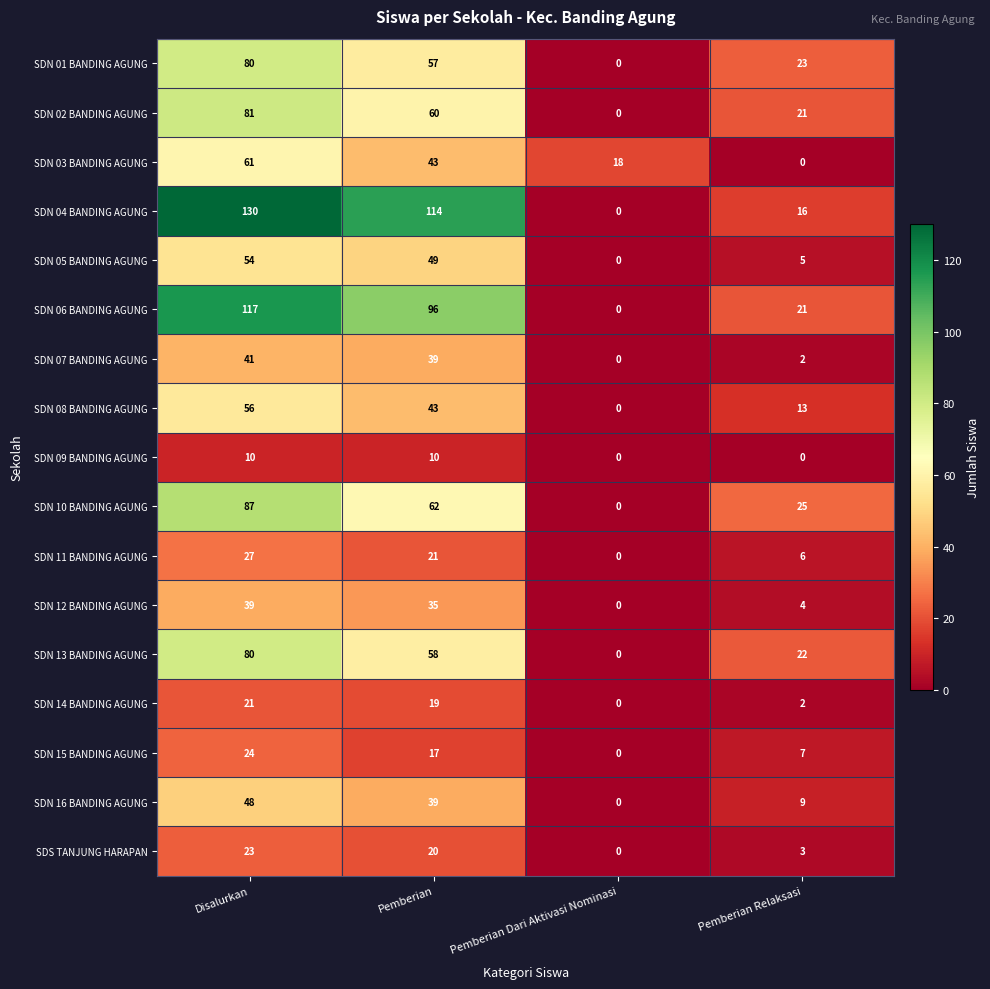

At which category is the sum across all series the highest?

Disalurkan